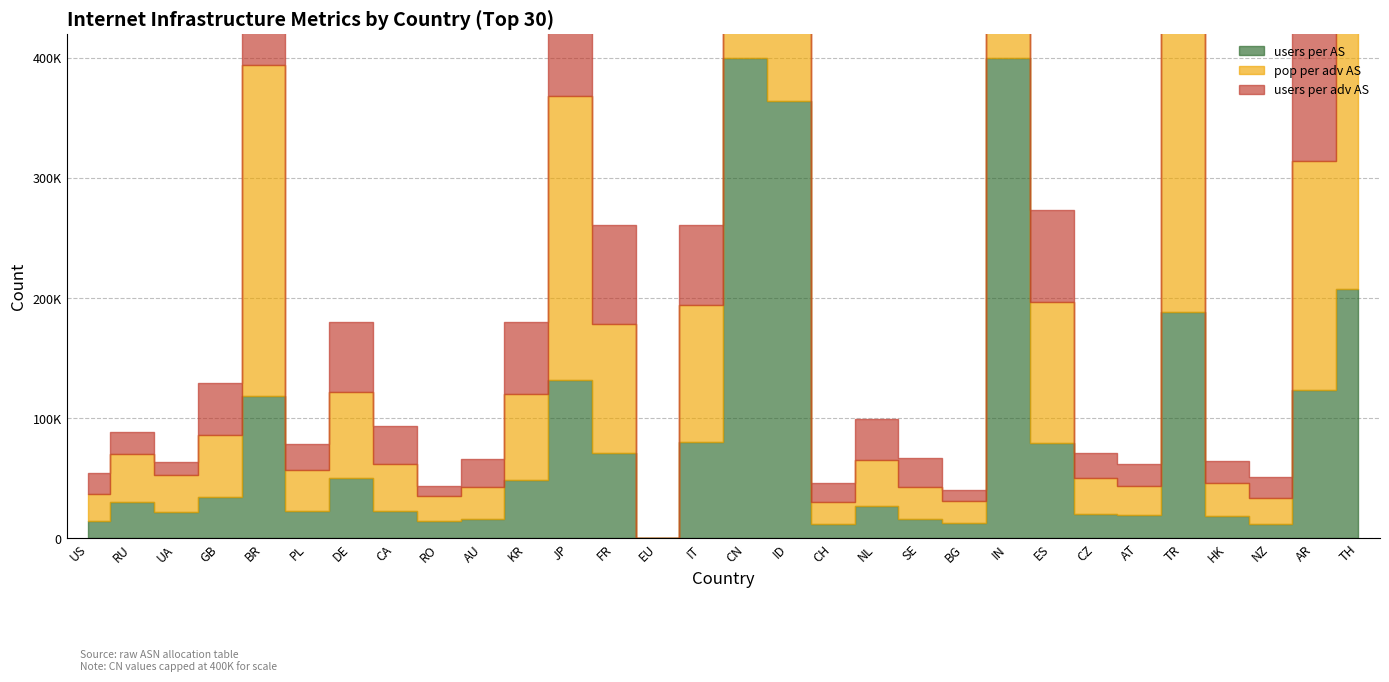

The users per AS series shows 189311 at BR. True or false?

False